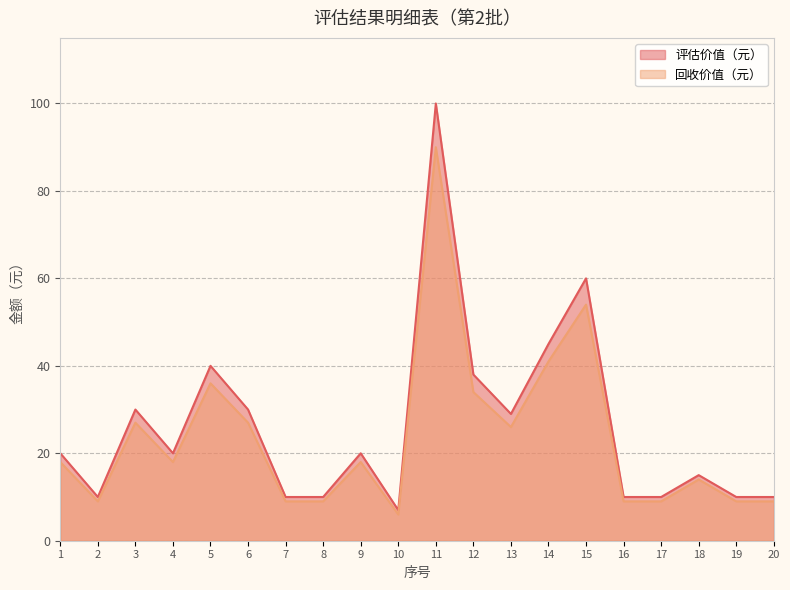

What is the difference between the maximum and minimum values in the 回收价值（元） series?

84